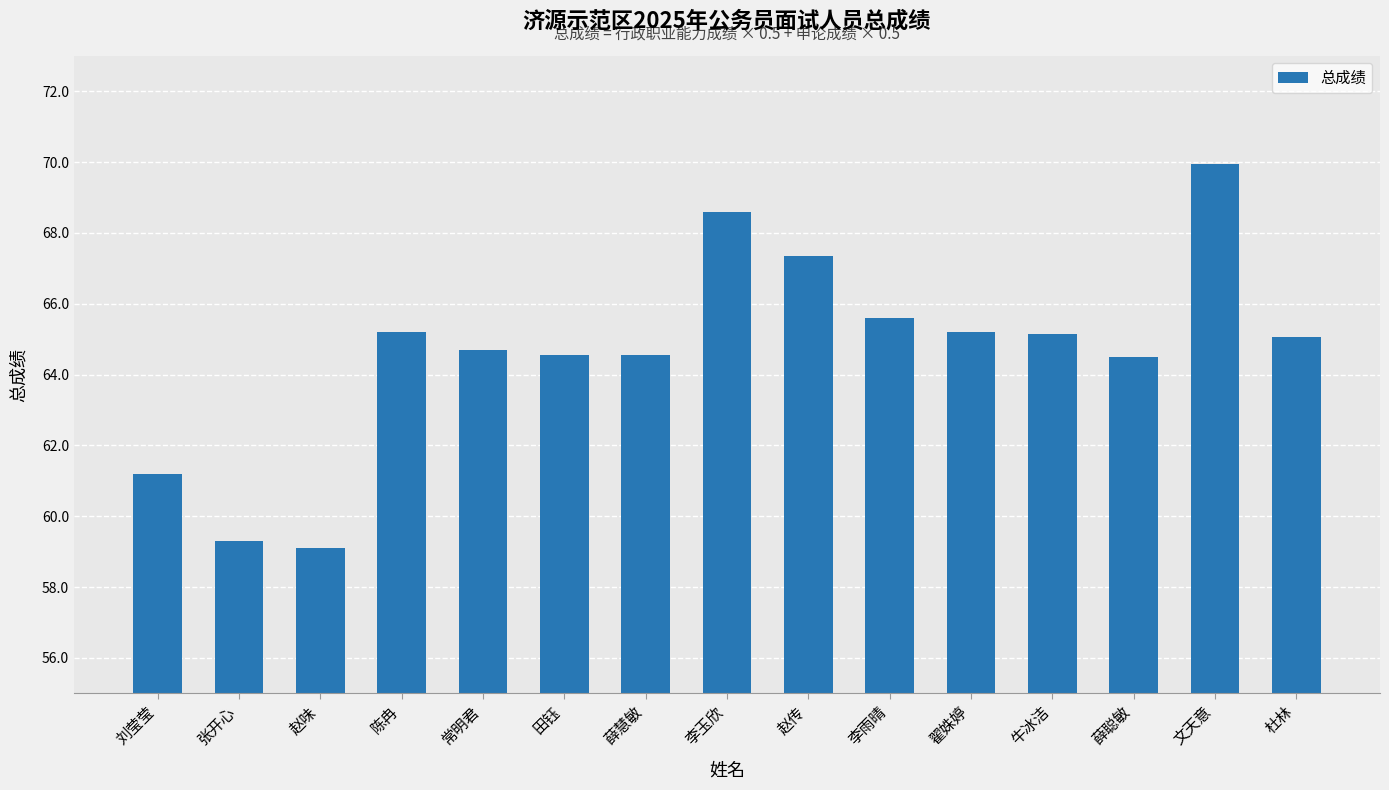

What is the average value?

64.7